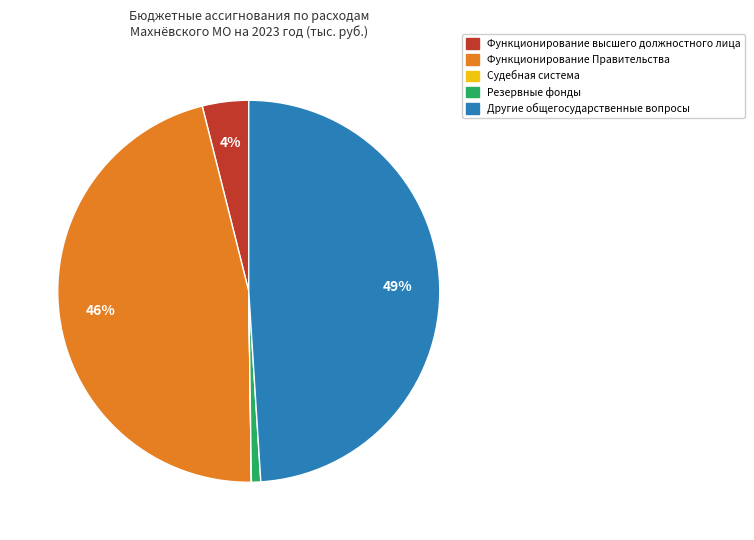

Between Функционирование высшего должностного лица and Функционирование Правительства, which is larger?

Функционирование Правительства